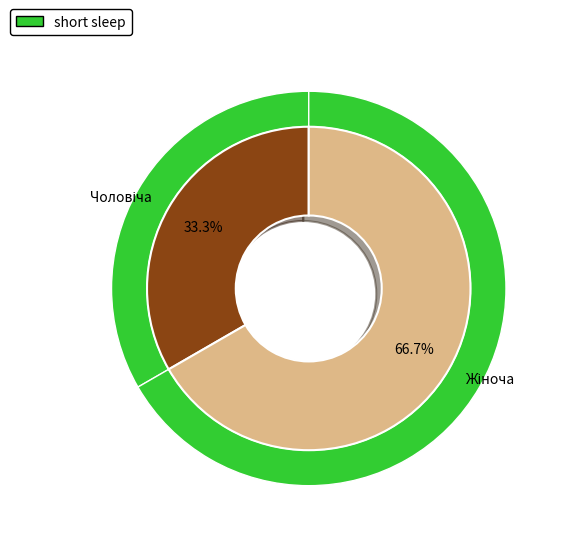

Is the sum of Чоловіча and Жіноча greater than half?

Yes